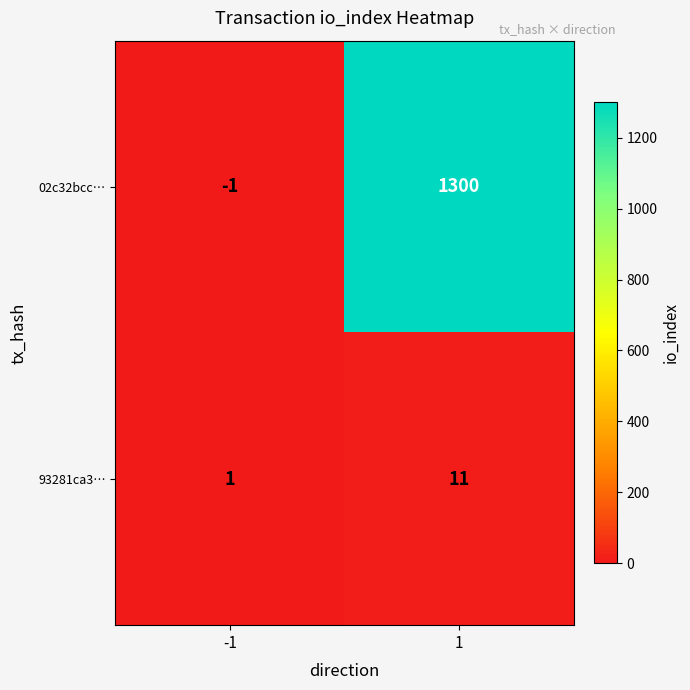

The value of 02c32bcc… at -1 is -1. True or false?

True